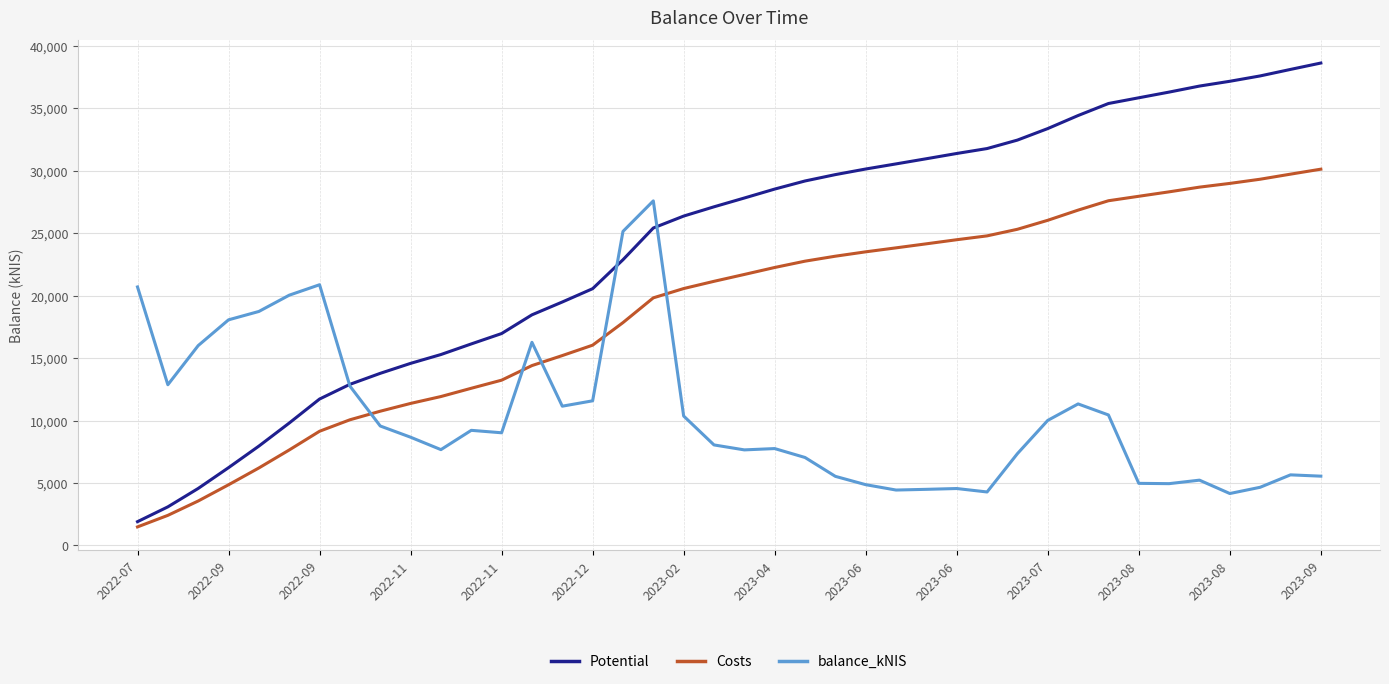

List the series in order of their overall mean, lowest first.

balance_kNIS, Costs, Potential